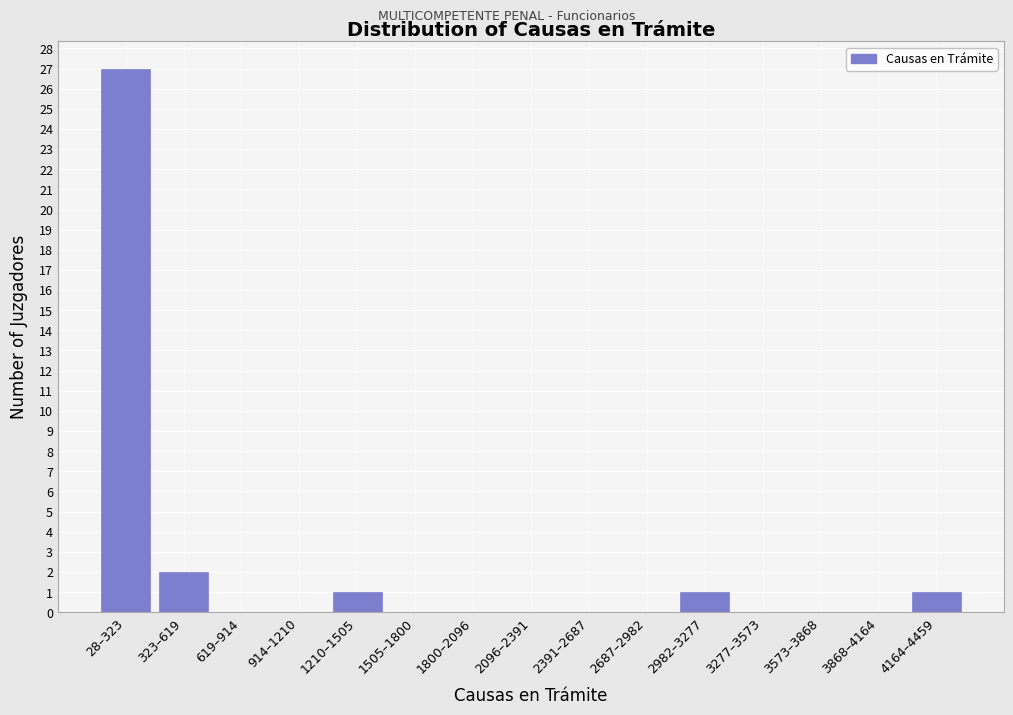

Reading left to right, transcribe all the data shown in this chart.

28–323=27	323–619=2	619–914=0	914–1210=0	1210–1505=1	1505–1800=0	1800–2096=0	2096–2391=0	2391–2687=0	2687–2982=0	2982–3277=1	3277–3573=0	3573–3868=0	3868–4164=0	4164–4459=1